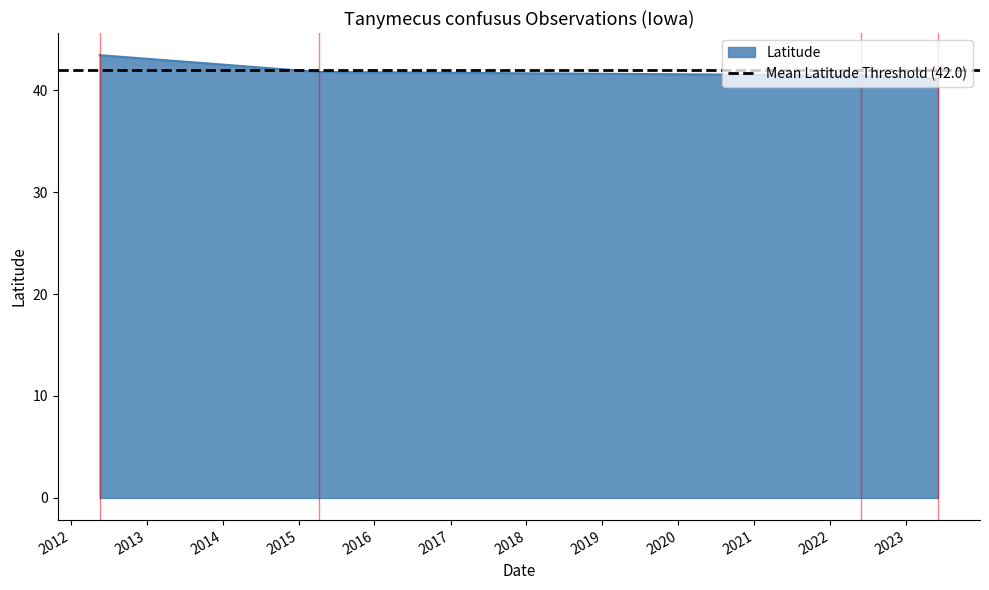

Does the chart display data point markers on the line(s)?

No